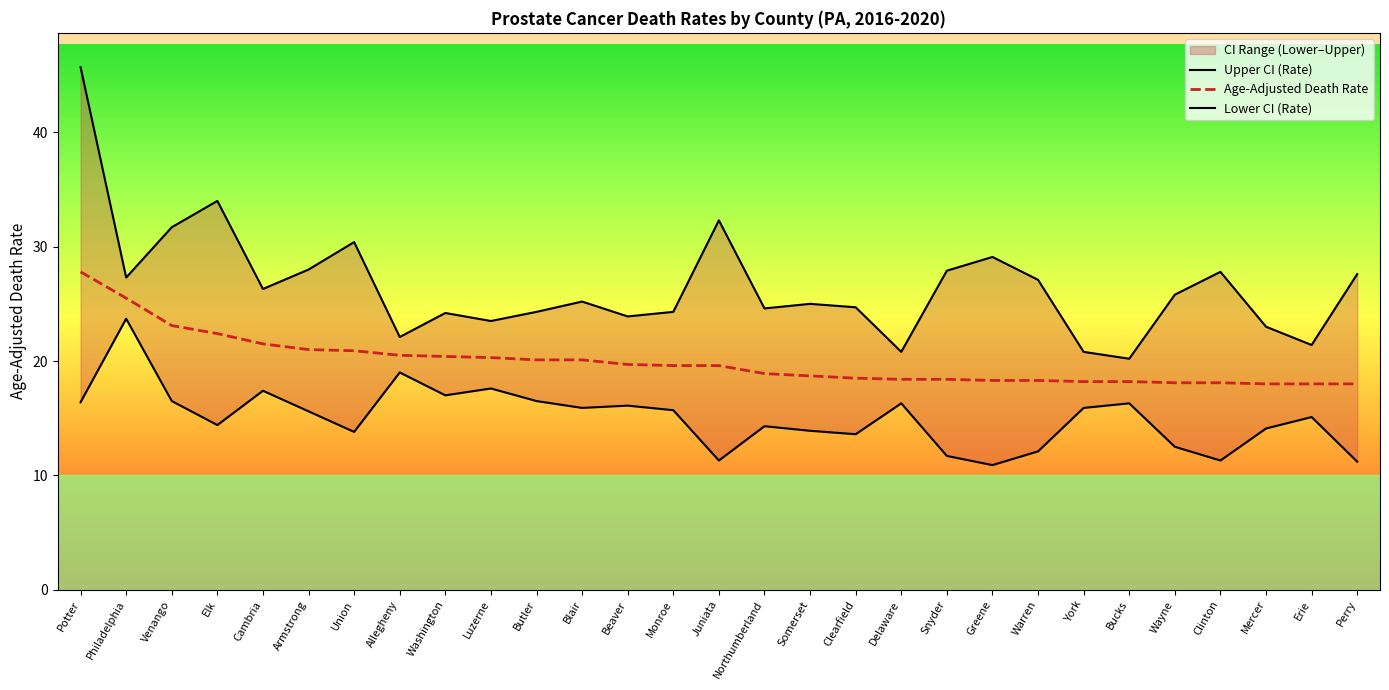

At how many categories does at least one series exceed 29?

6